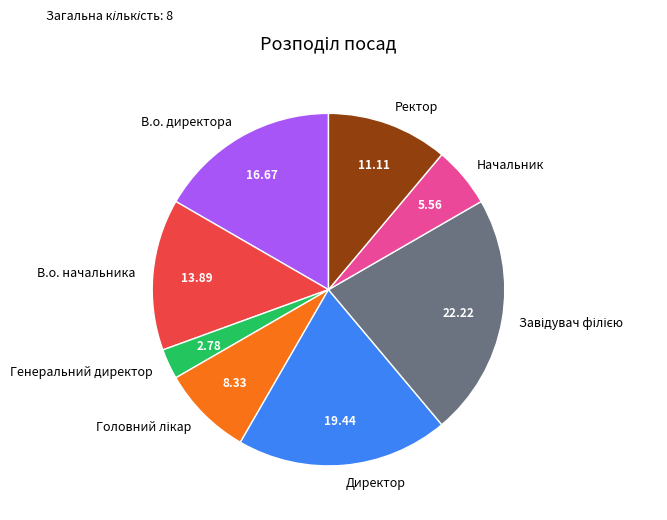

Which slice is the smallest?

Генеральний директор